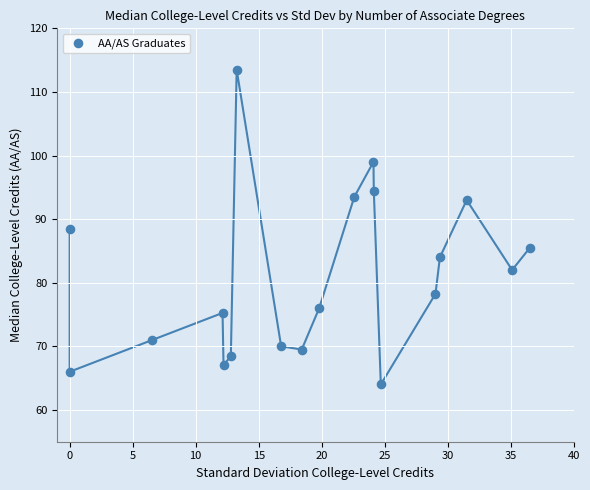

What is the range of Y values (max minus min)?

49.5